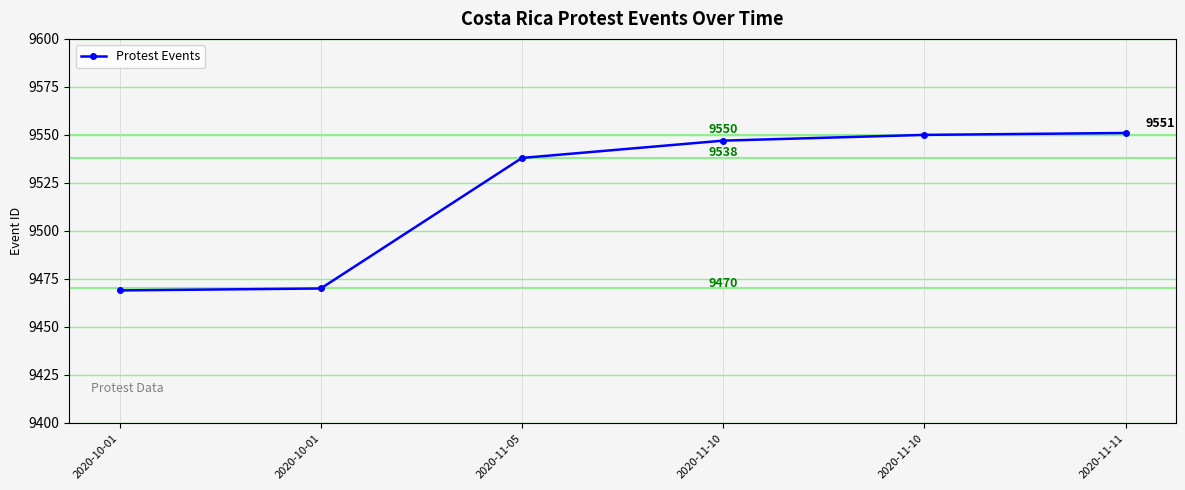

True or false: the data shows 9538 at 2020-11-05.

True